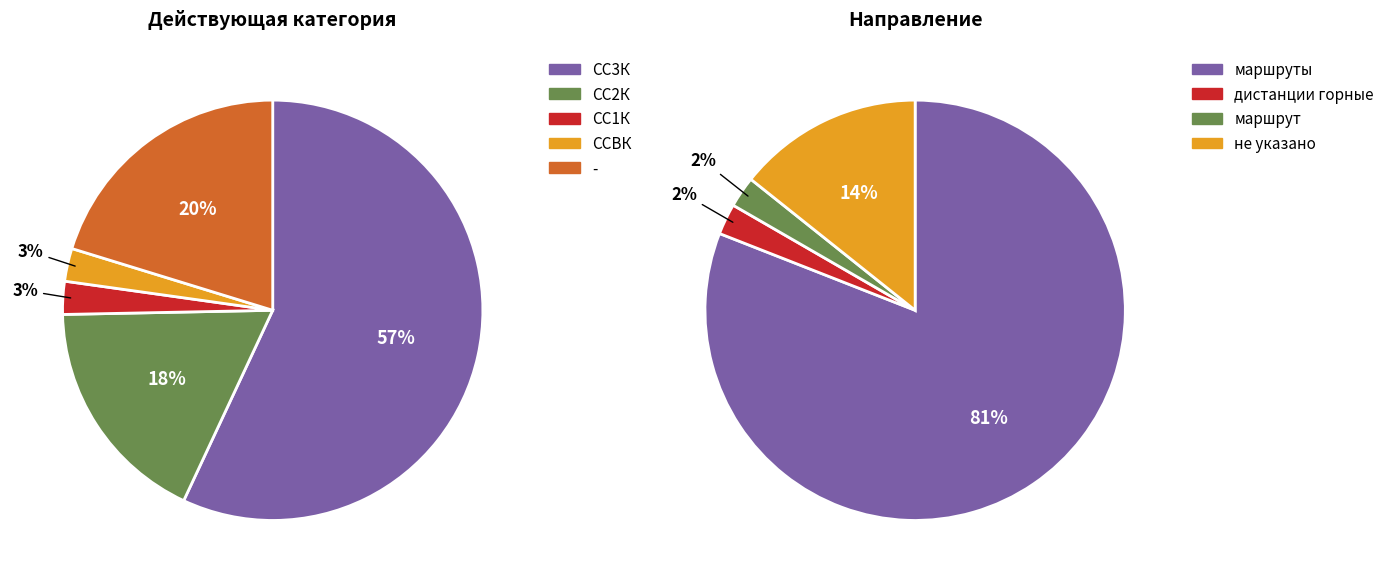

How many segments does this pie chart have?

5